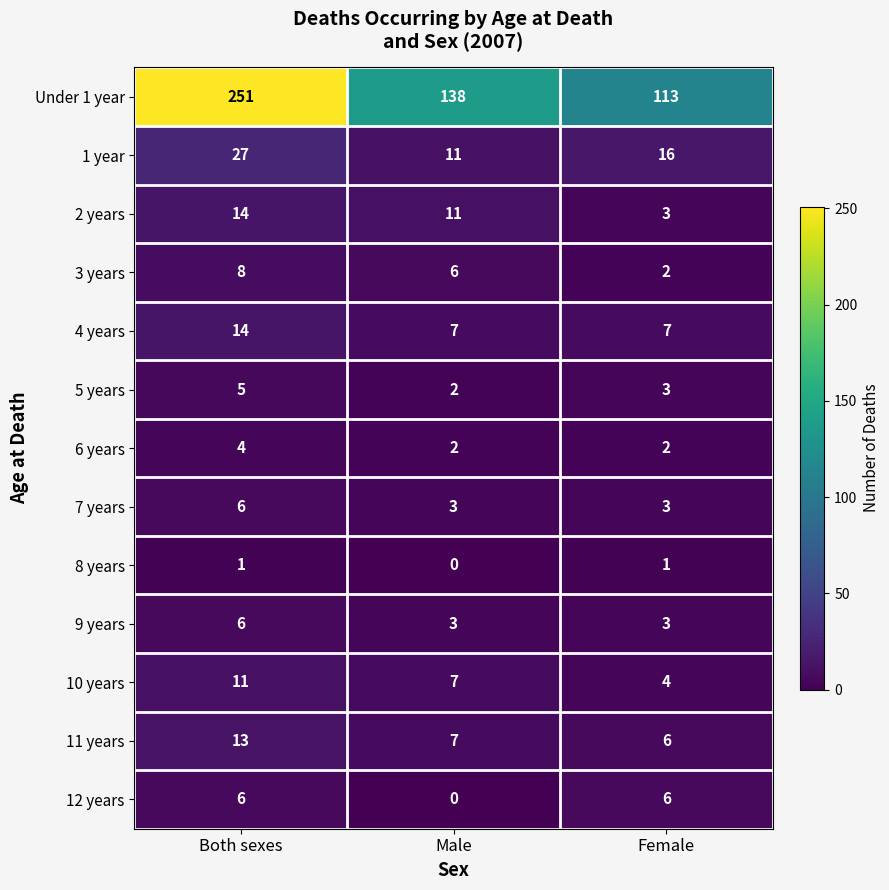

What is the sum of all Under 1 year values?

502